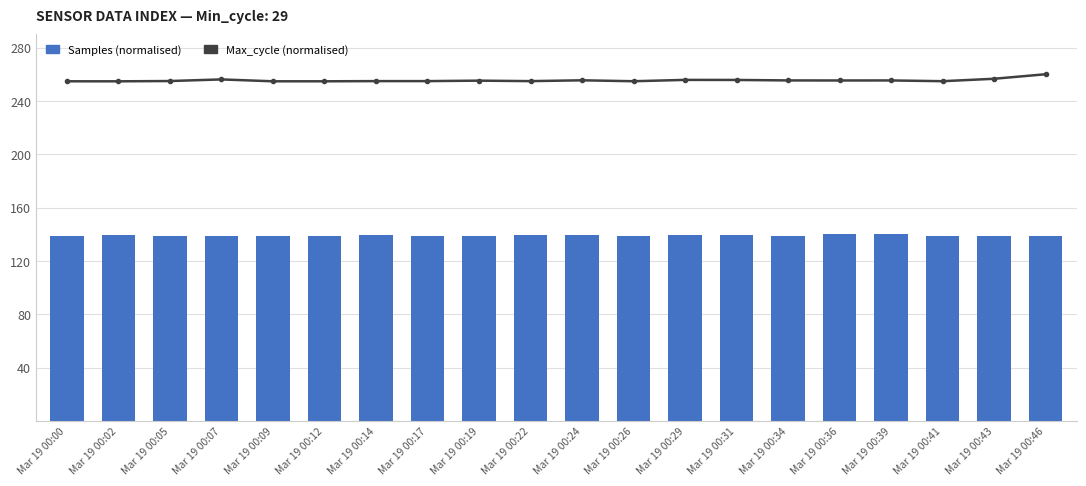

Does the chart contain stacked bars?

No